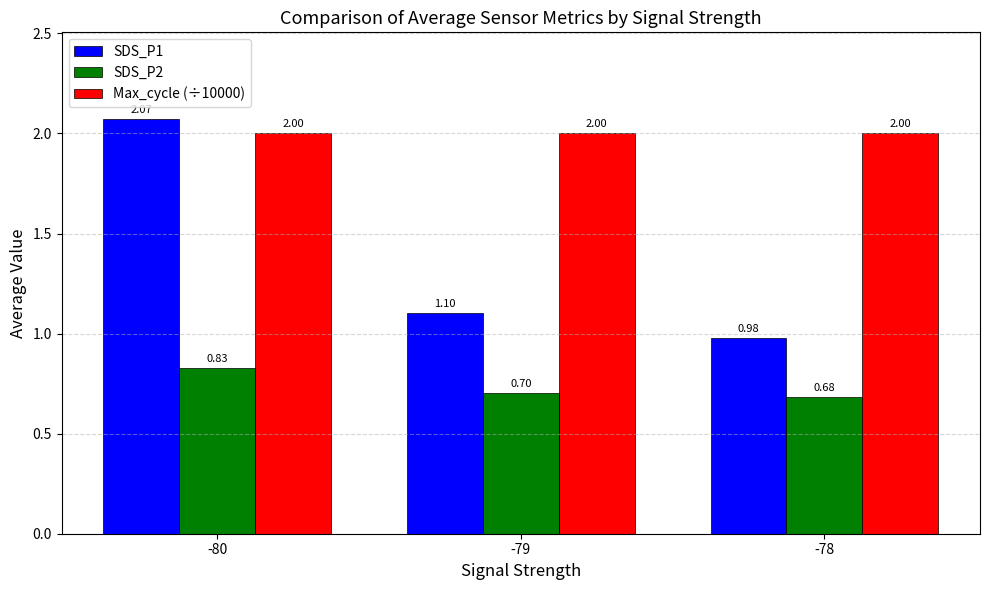

Rank the series at -79 from lowest to highest value.

SDS_P2, SDS_P1, Max_cycle (÷10000)